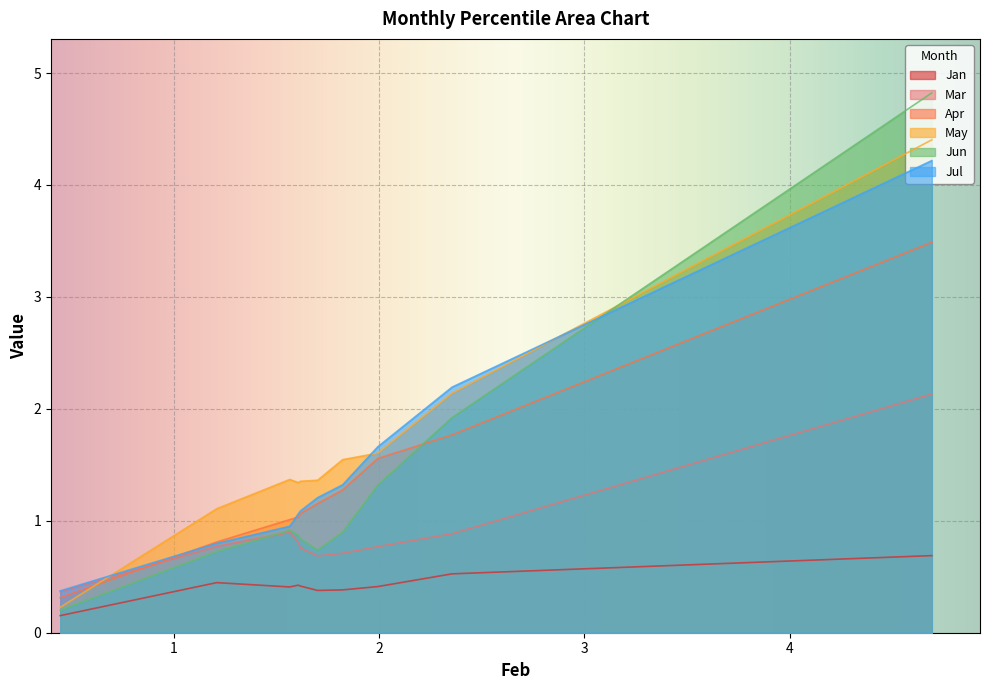

Which series has the largest range (max minus min)?

Jun